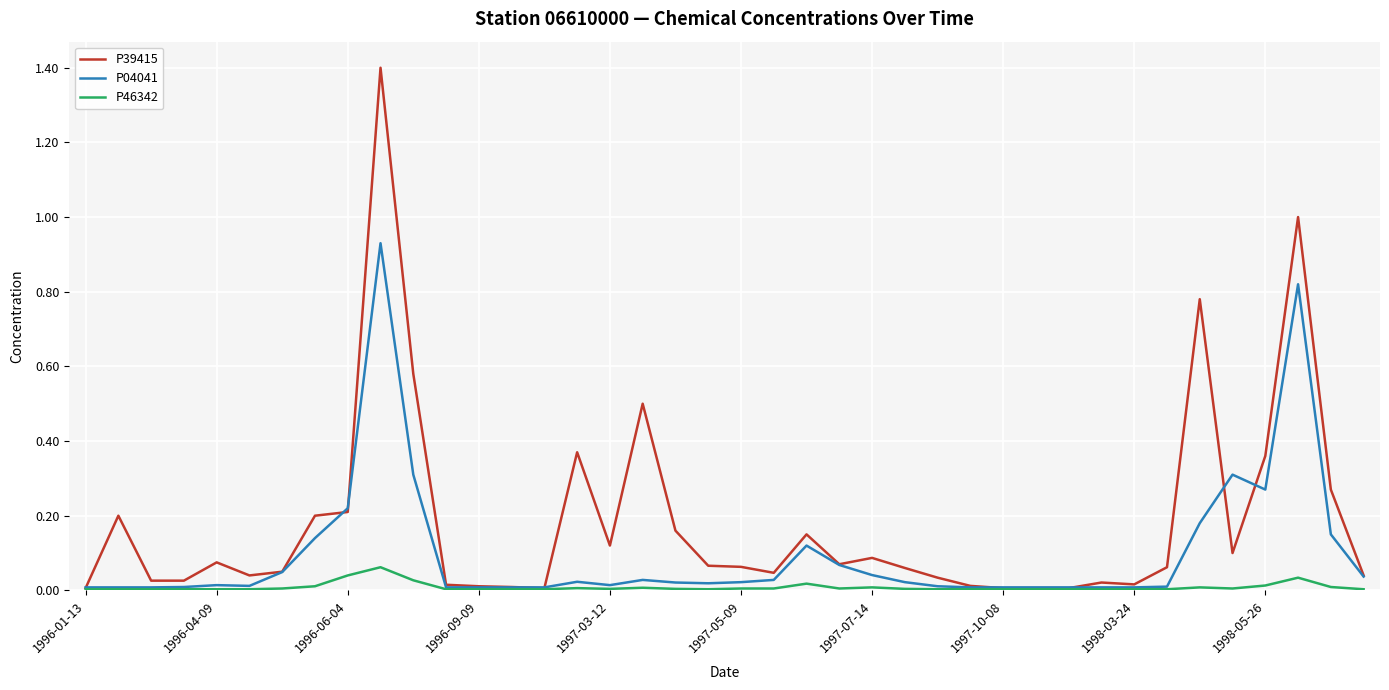

Is this an area chart (filled region under the line)?

No